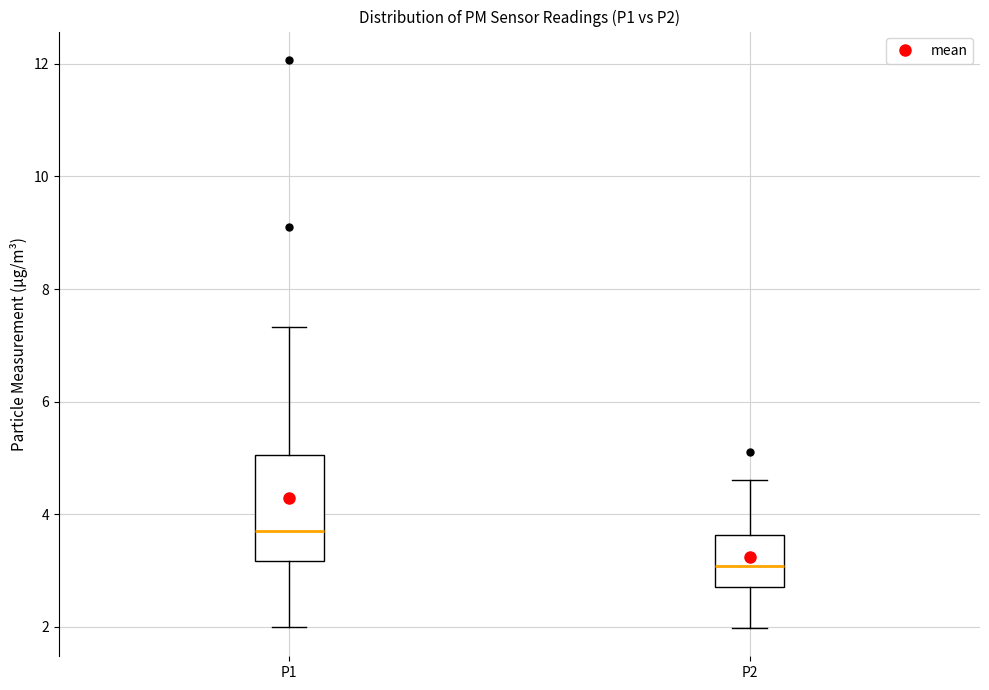

Which box's median line is the lowest?

P2